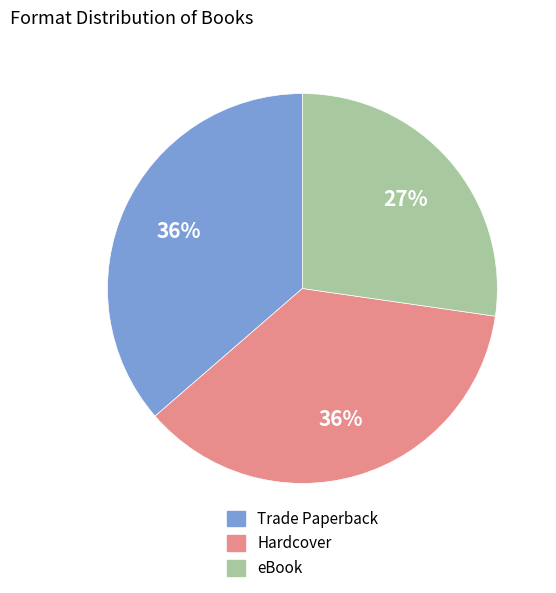

Does any single category account for the majority?

No